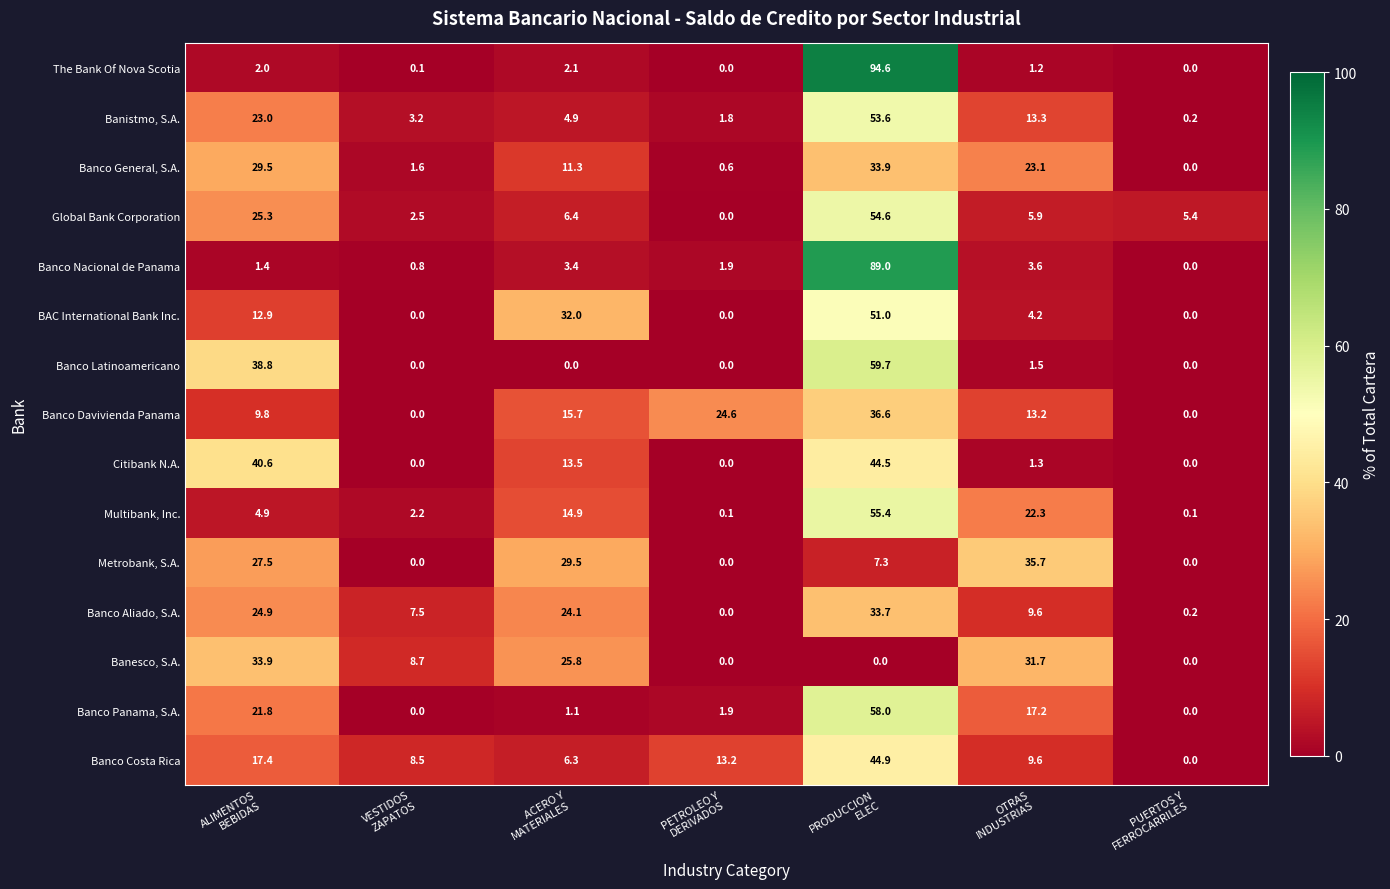

What is the highest value of the The Bank Of Nova Scotia series?

94.6